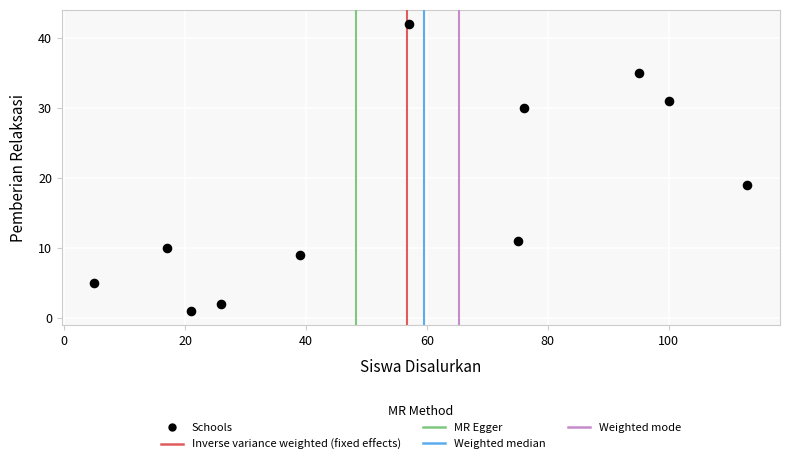

What is the average X value?

57